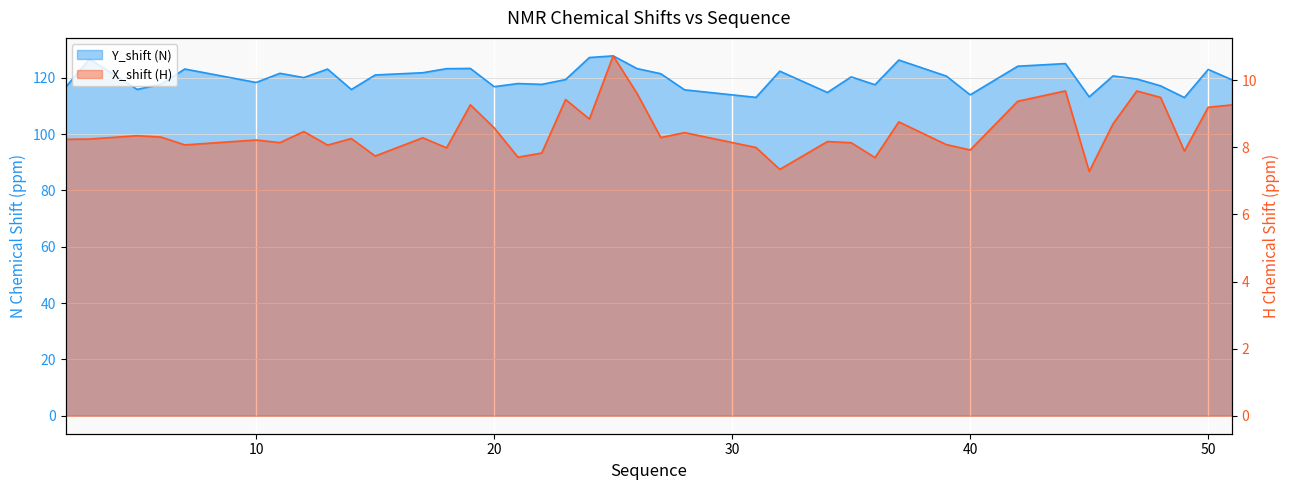

Where is the first local maximum for Y_shift?

3